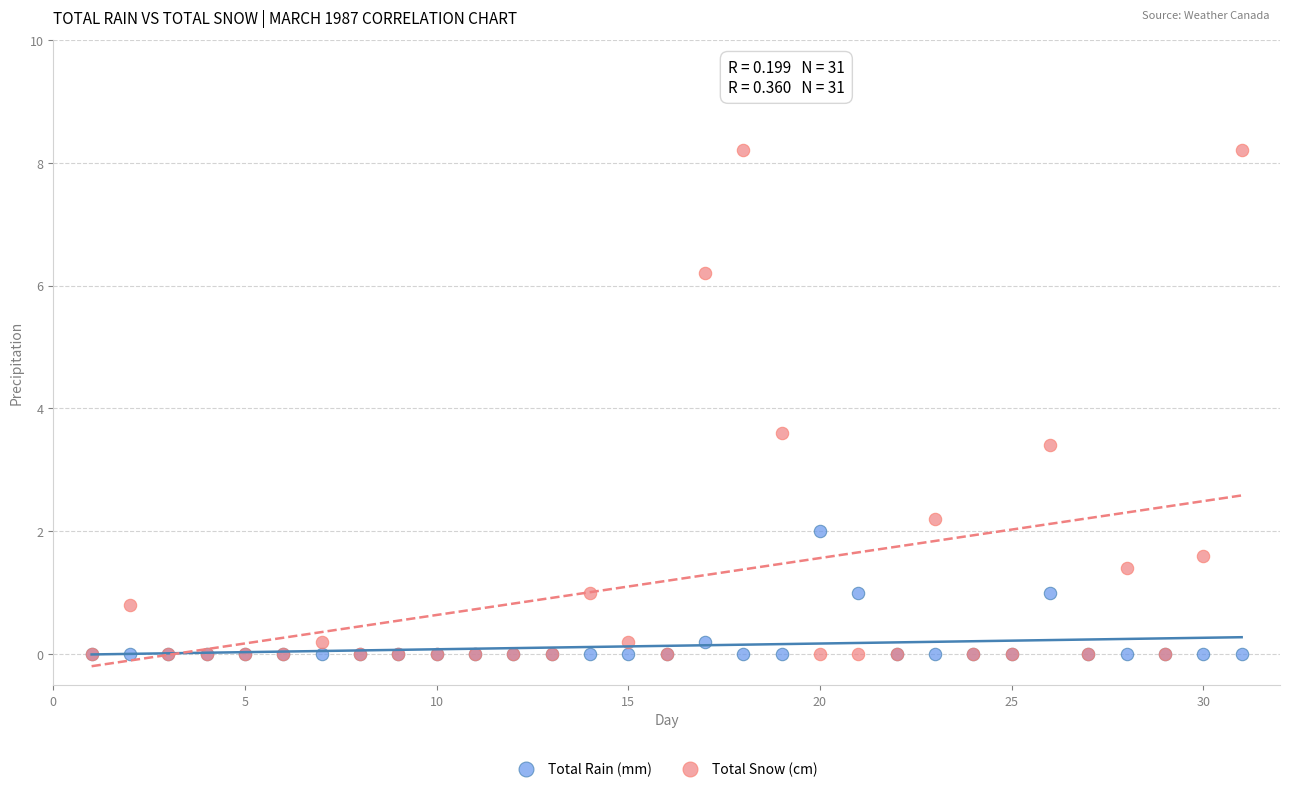

Across all series, what Y value is closest to 4?

3.6